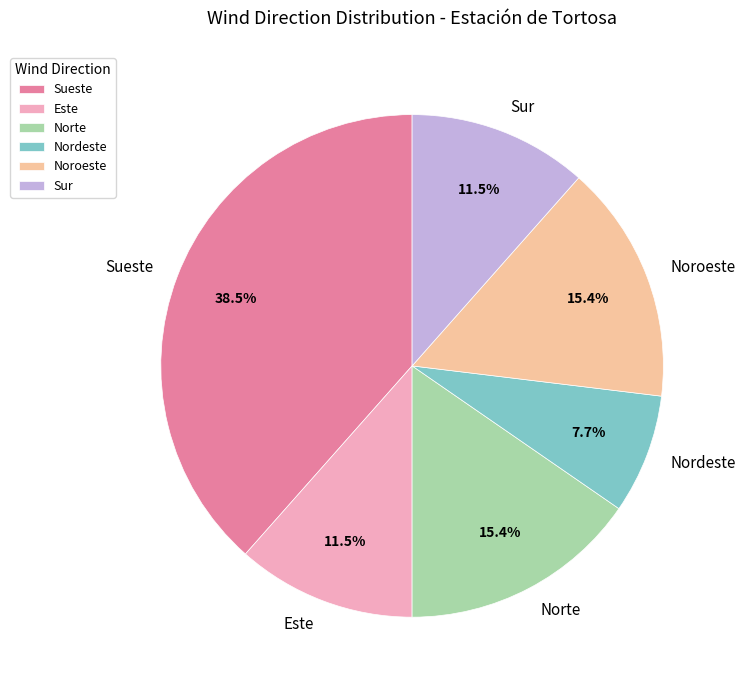

What is the largest slice in the pie chart?

Sueste